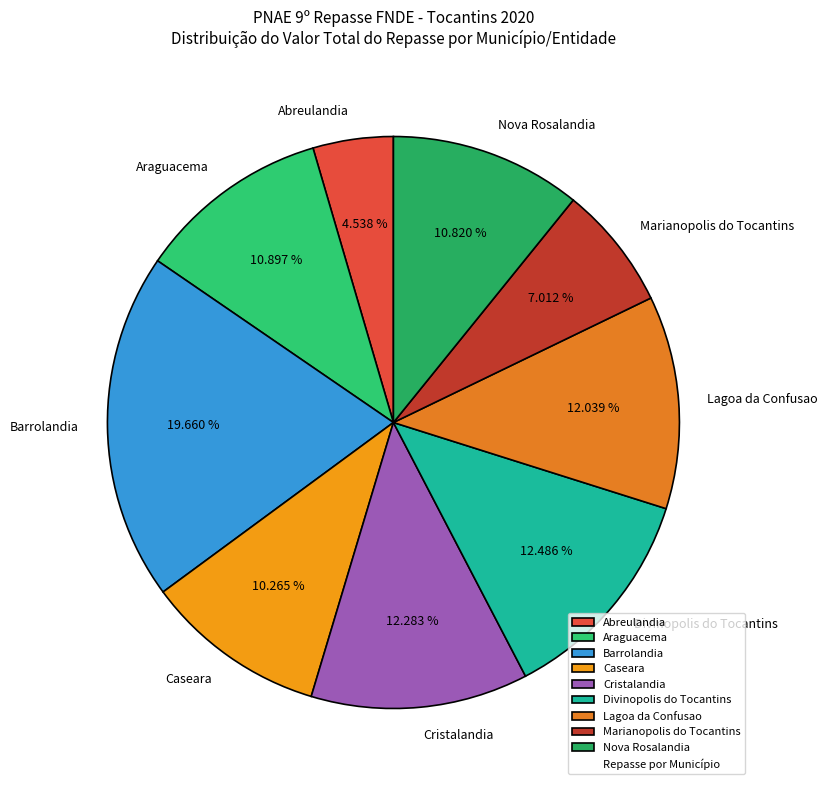

Between Divinopolis do Tocantins and Araguacema, which is larger?

Divinopolis do Tocantins